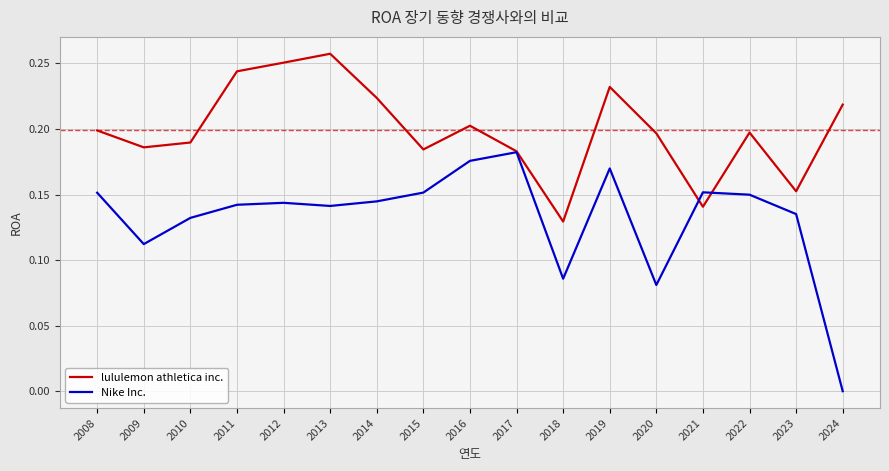

Which category has the lowest value across all series?

2024